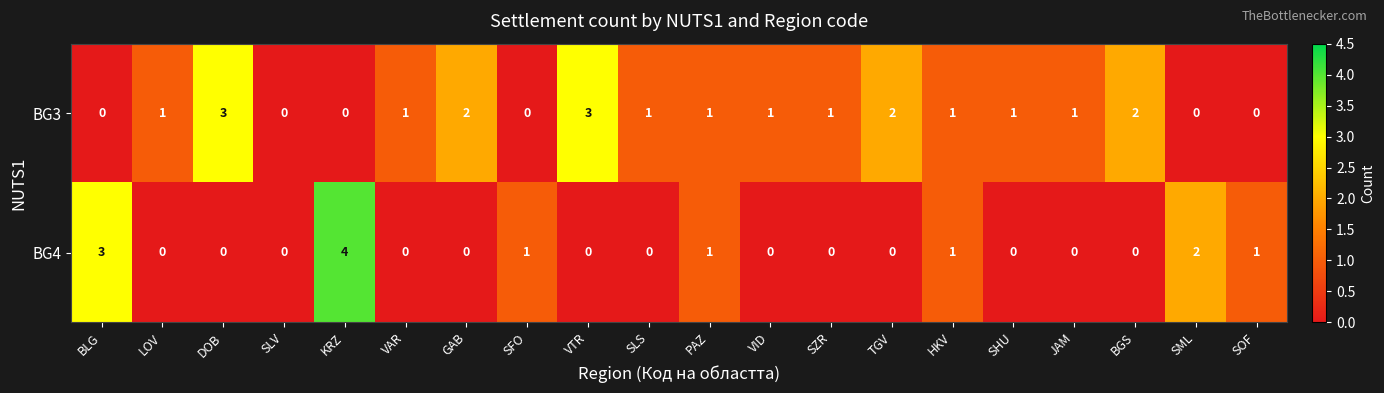

Count the BG4 values in the range 0 to 1.

17